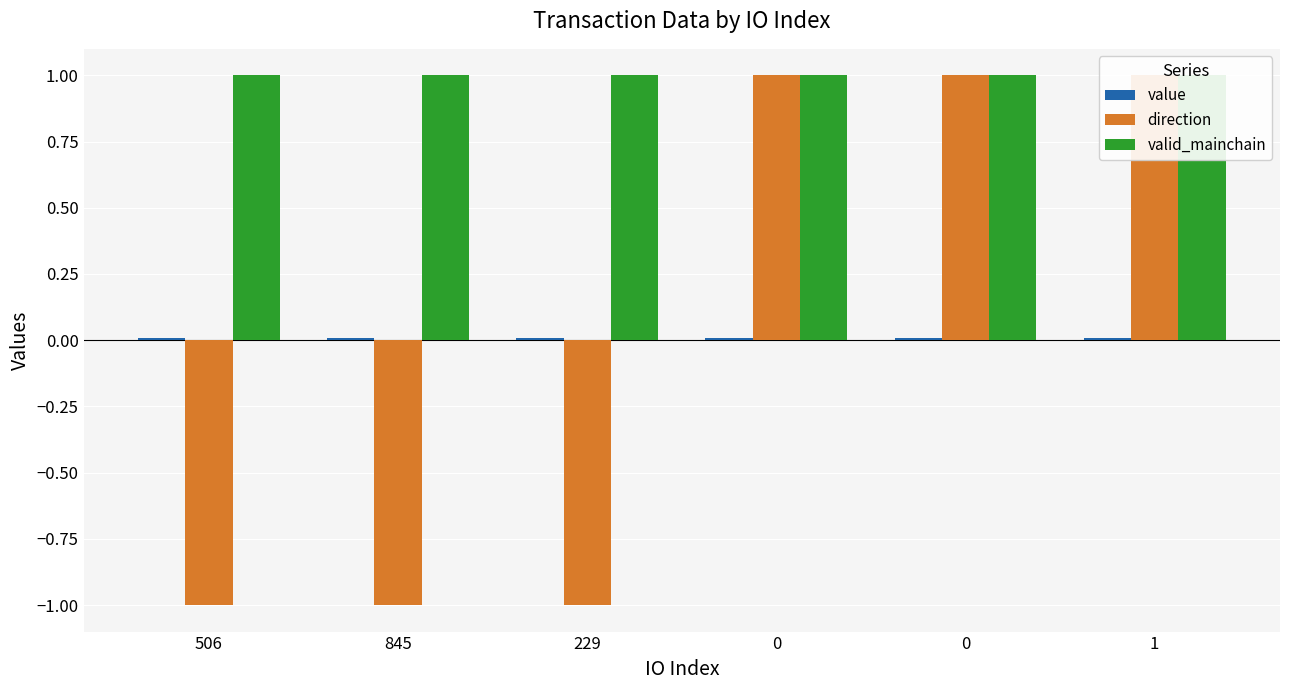

At which label is direction closest to 0?

506